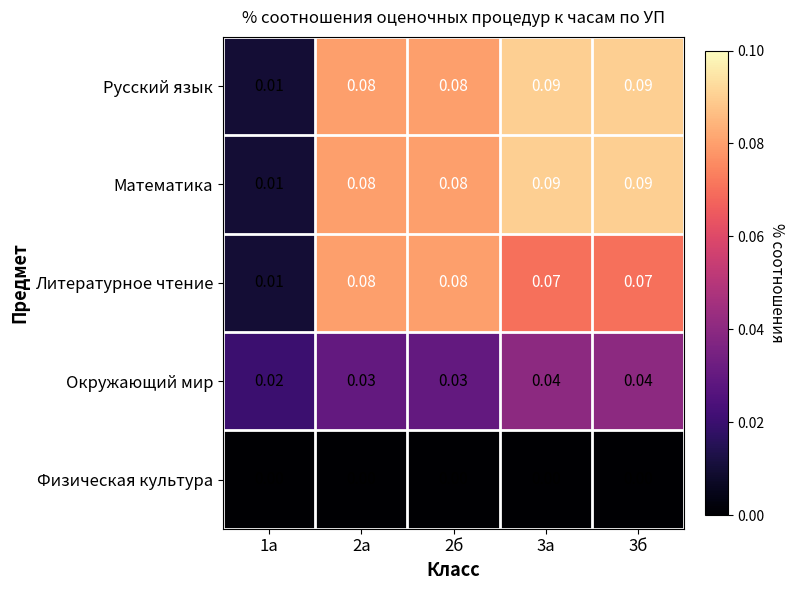

Is the value of Русский язык at 2а greater than the value of Физическая культура at 2б?

Yes